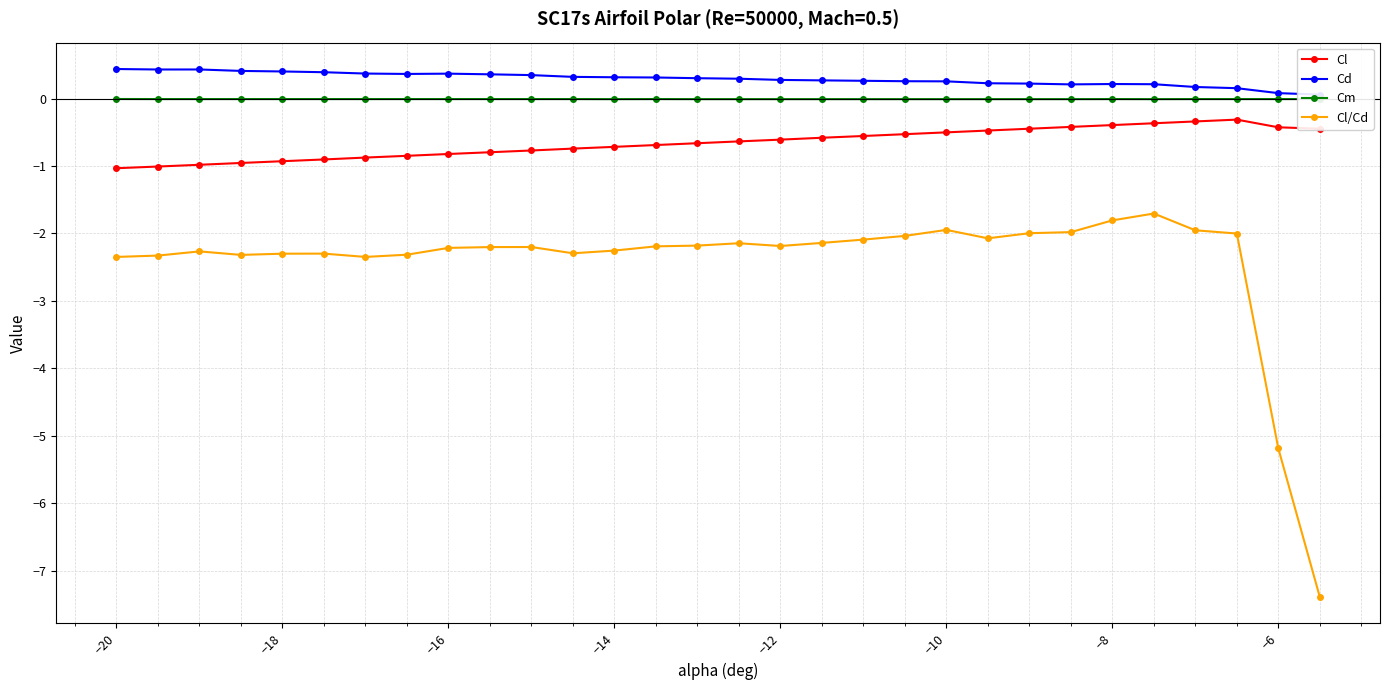

Does the chart have visible grid lines?

Yes